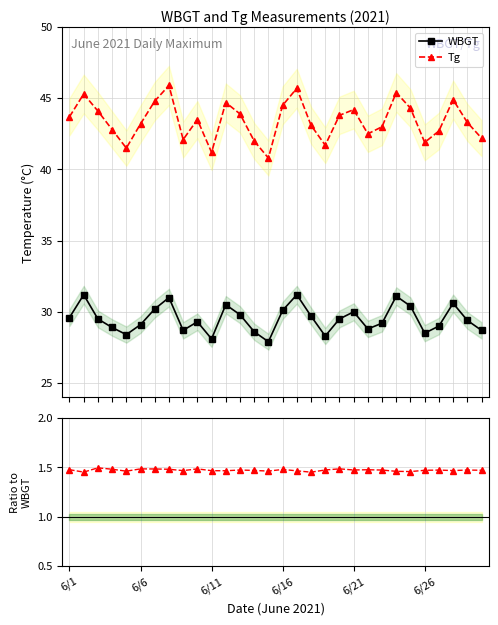

How many values in the Tg series are below 43?

11